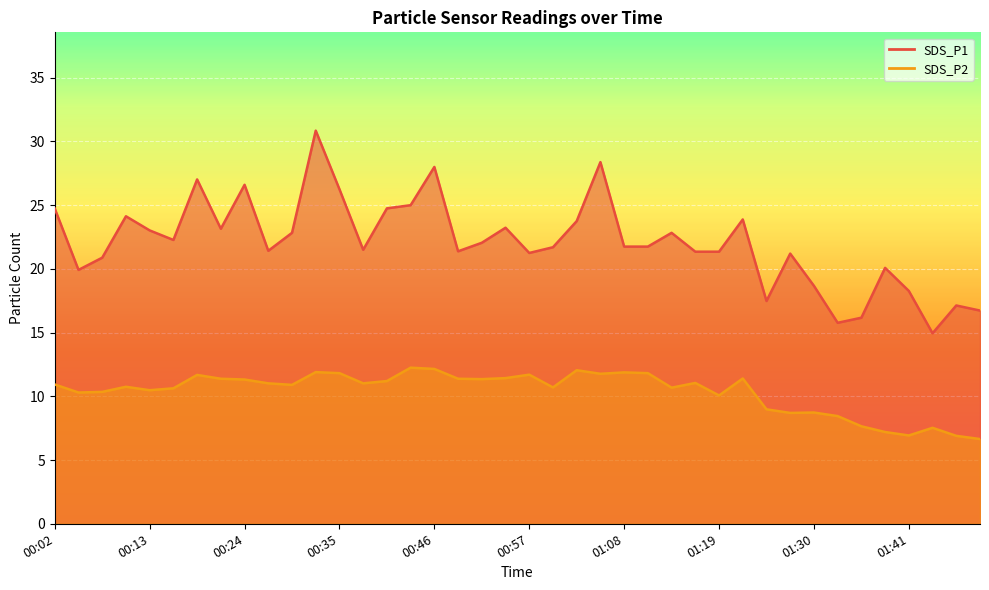

What is the difference between the second highest and minimum values in the SDS_P1 line series?

13.4